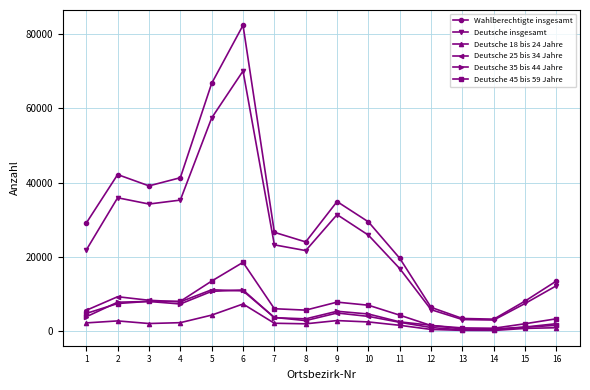

What is the value of the Deutsche 18 bis 24 Jahre point at the 6th from the left?

7348